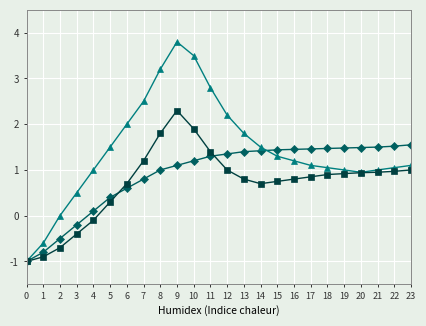

What is the total value across all series at 13?

4.0